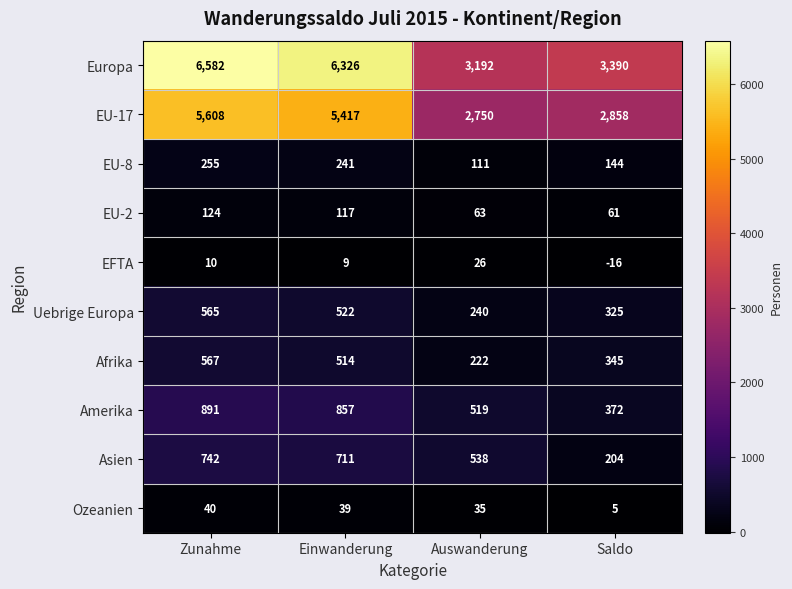

At which label does Asien first exceed 711?

Zunahme